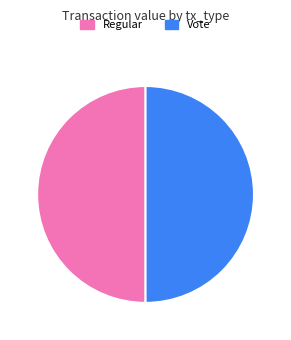

Do Regular and Vote together represent more than half of the pie?

Yes